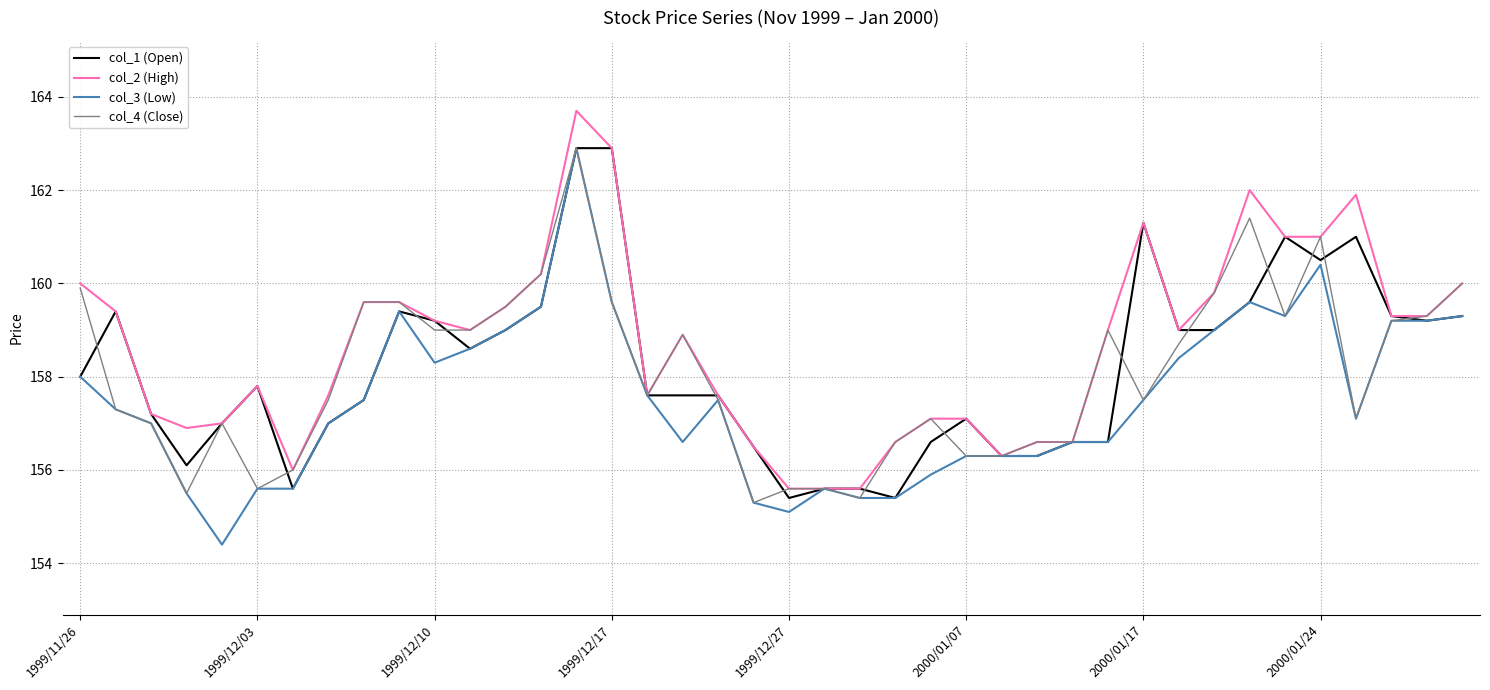

What is the maximum value for col_3 (Low)?

162.9